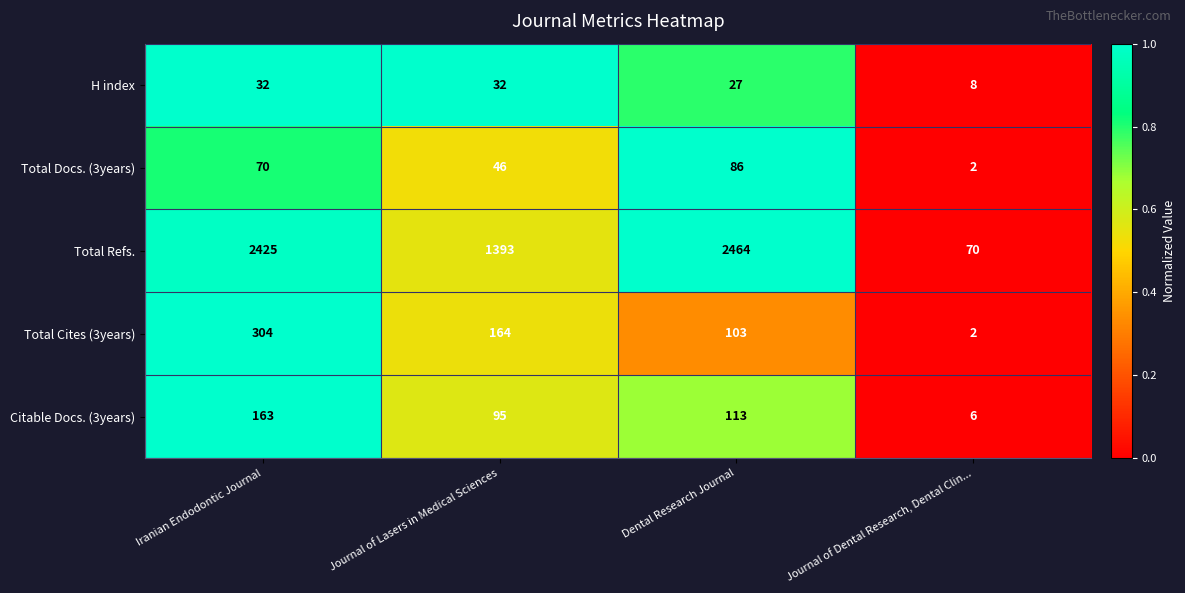

Rank the series at Iranian Endodontic Journal from highest to lowest value.

Total Refs., Total Cites (3years), Citable Docs. (3years), Total Docs. (3years), H index